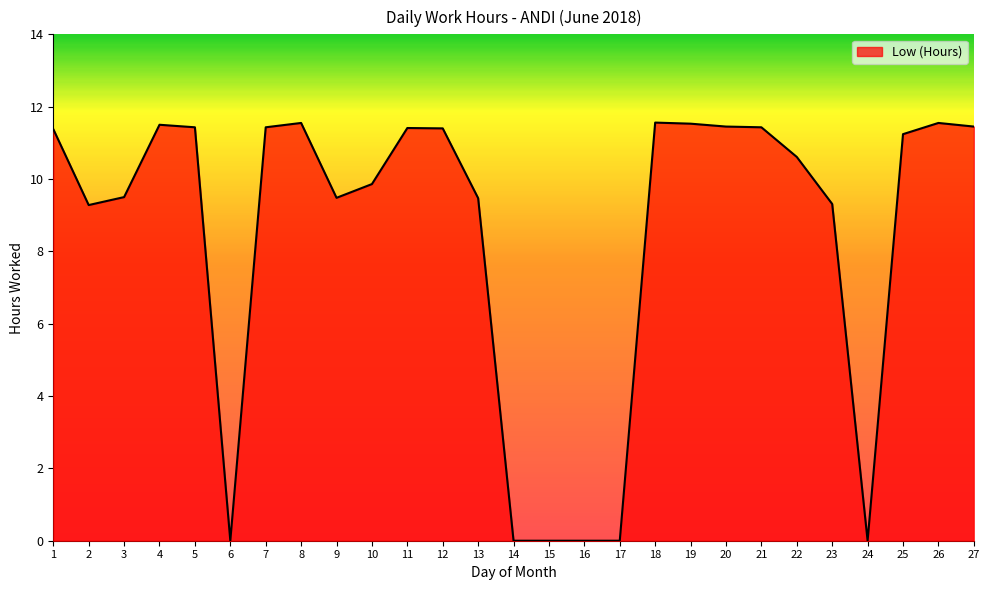

The value at 20 is 4.2. True or false?

False